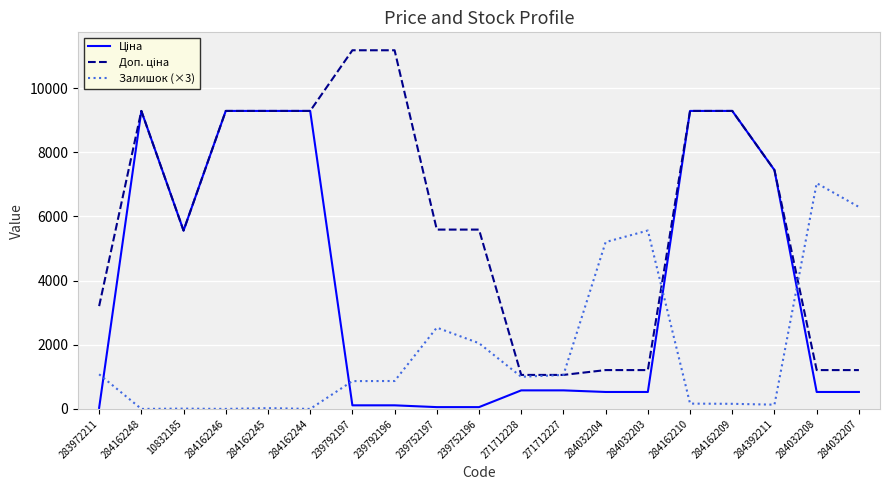

Is it true that Залишок (×3) equals 24.0 at 284162245?

True